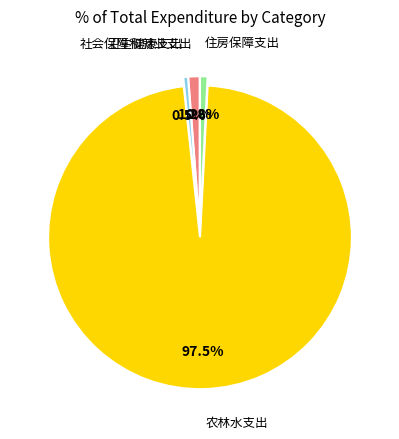

How many segments does this pie chart have?

4